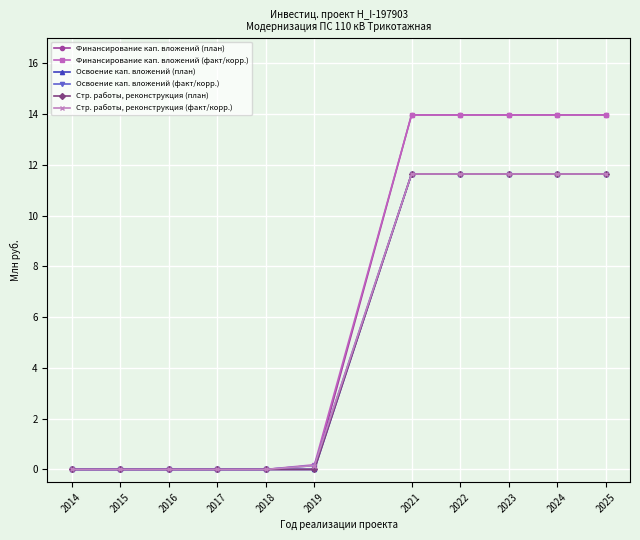

Does the chart have visible grid lines?

Yes